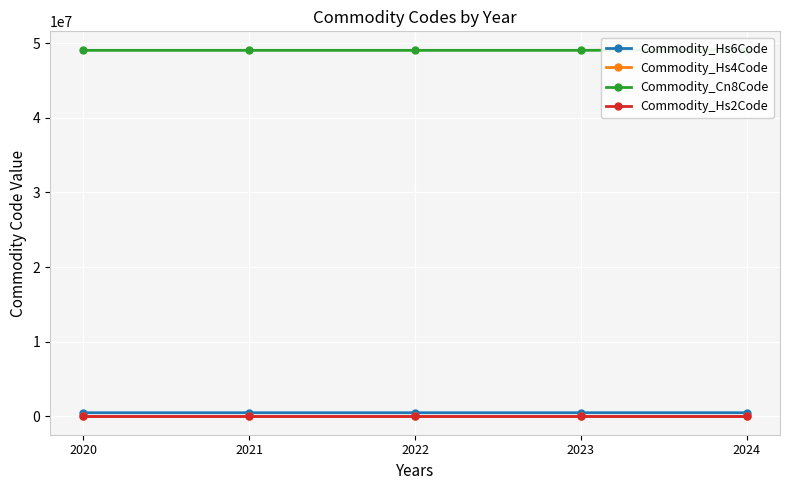

What is the lowest value of the Commodity_Hs6Code series?

490199